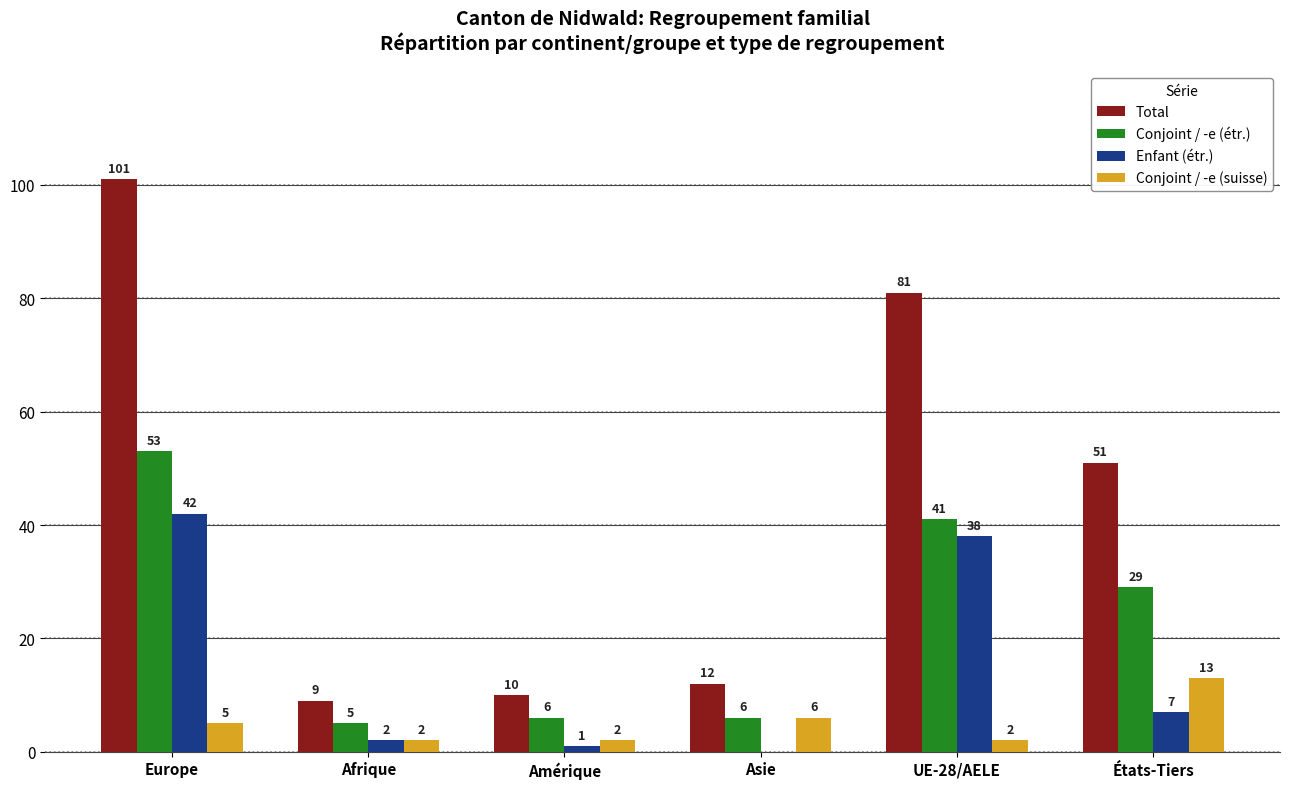

What is the greatest value displayed?

101